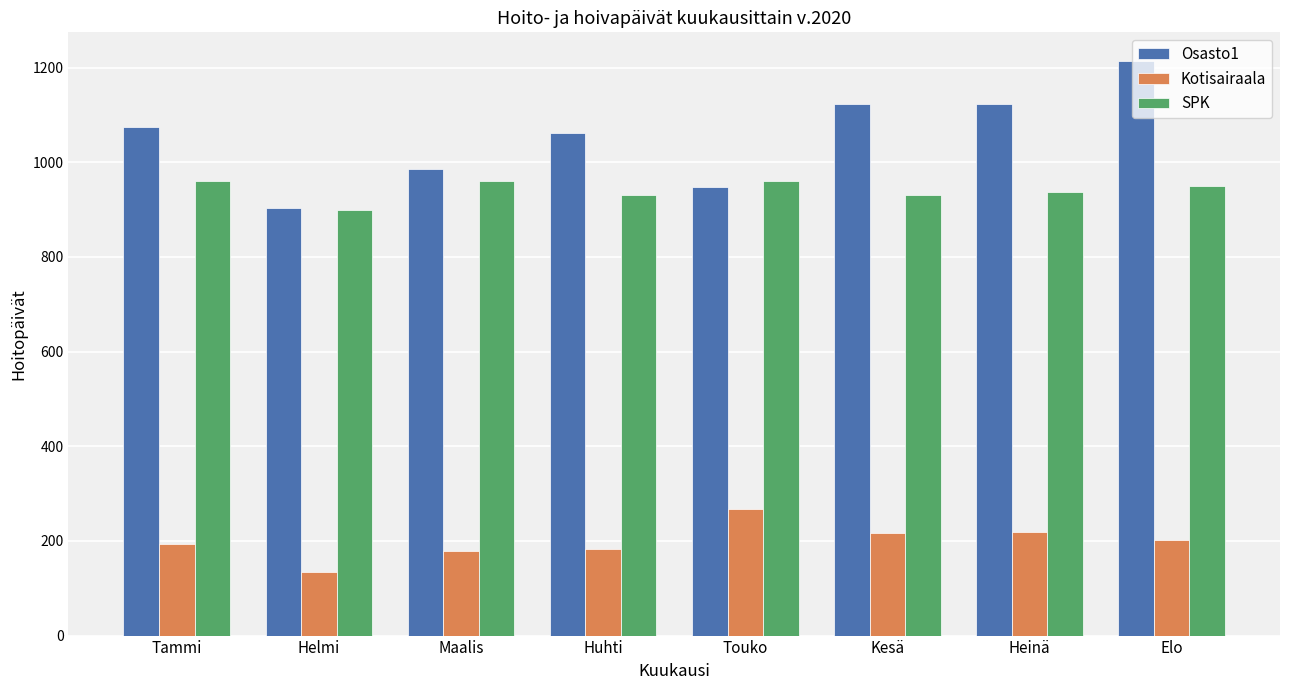

At which category is the sum across all series the highest?

Elo